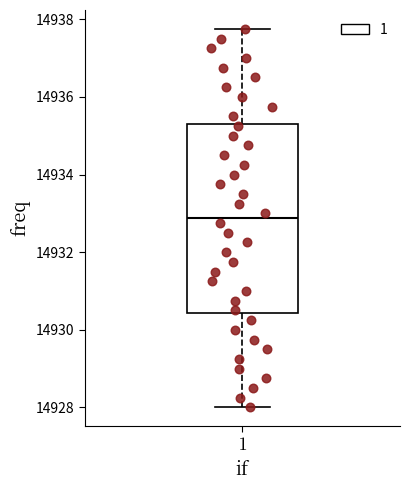

Read this box plot against the y-axis: the position of the median line, the range covered by the box, and the ends of both whiskers. The values are not printed on the chart, so give them approximately, as read against the axis.

median 14932.8, box 14930.4 to 14935.4, whiskers 14928.0 to 14937.8